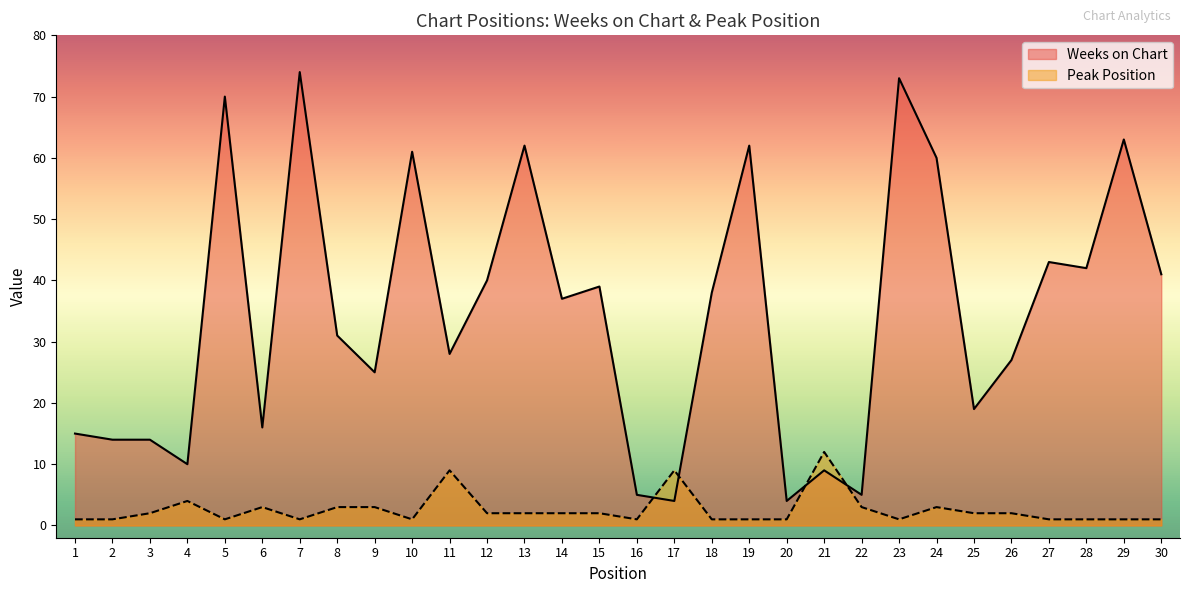

Which series has the largest total across all categories?

Weeks on Chart